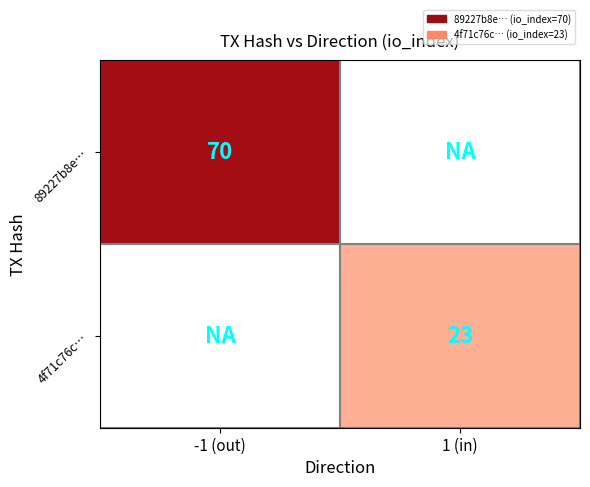

The value of 4f71c76c… at 1 (in) is 40. True or false?

False